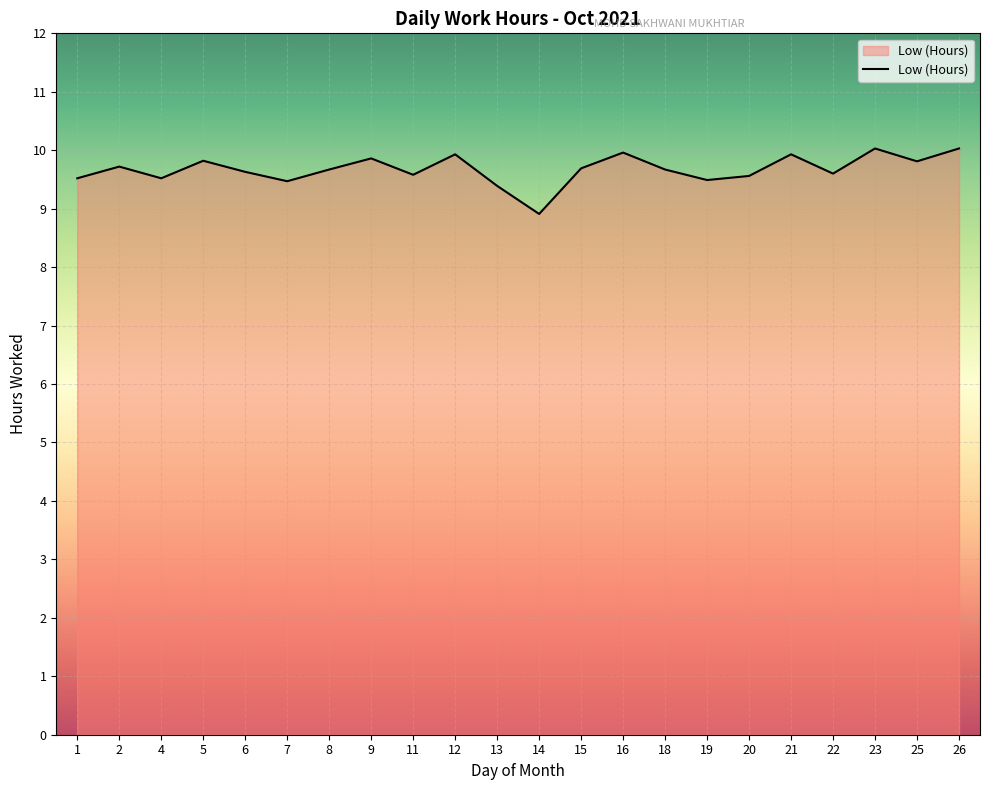

How many lines are shown in the chart?

1